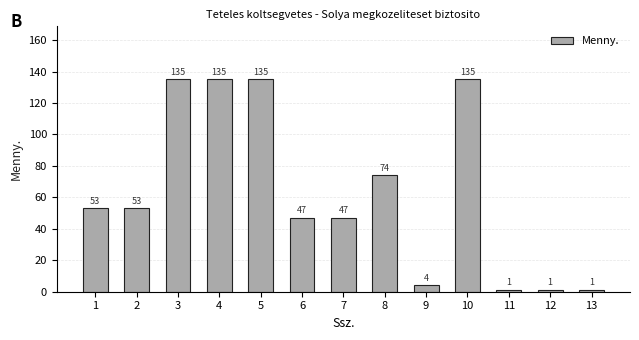

Between 10 and 1, which is larger?

10